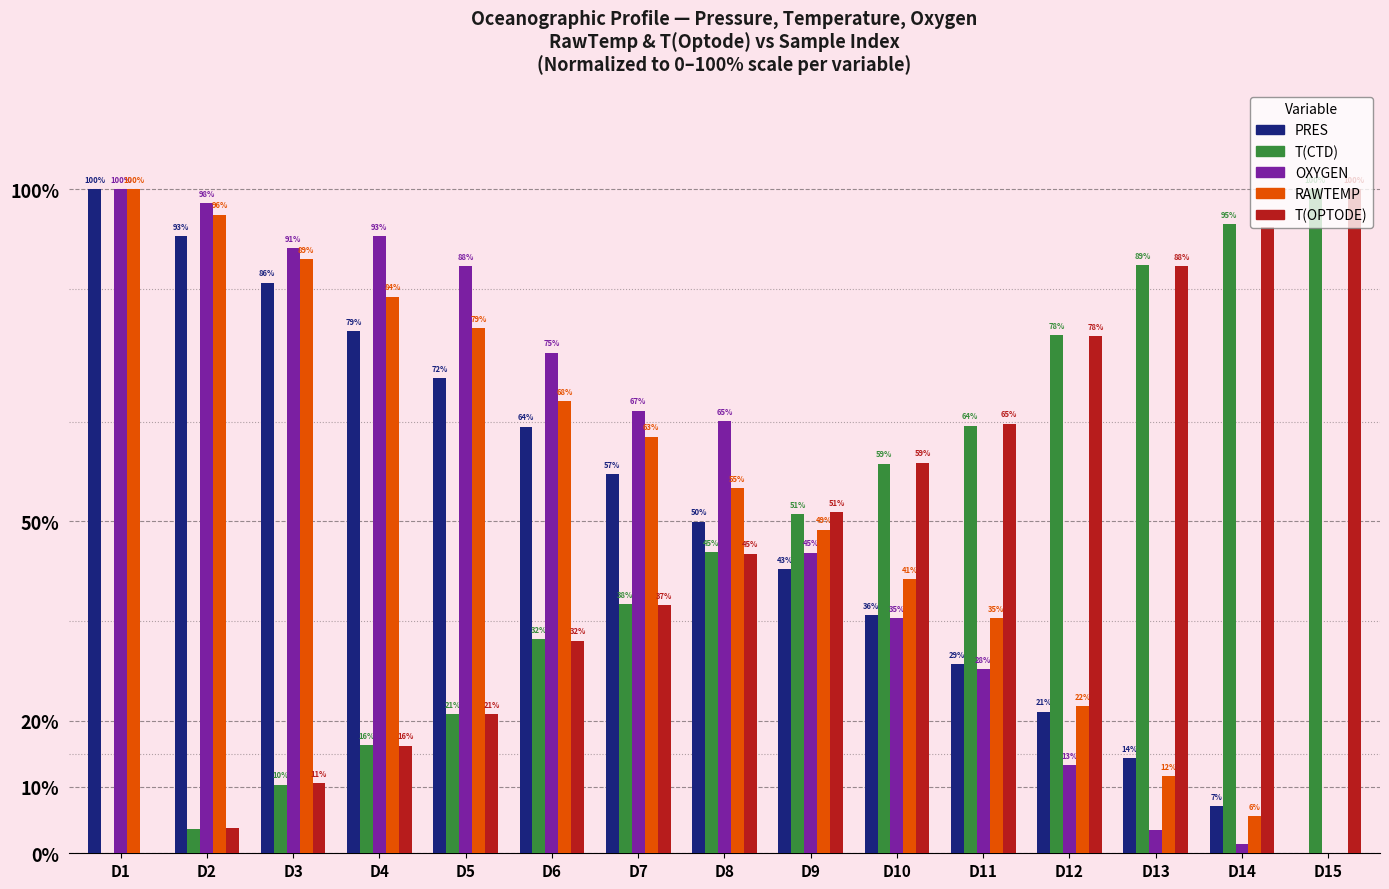

At which label does RAWTEMP reach its peak?

D1